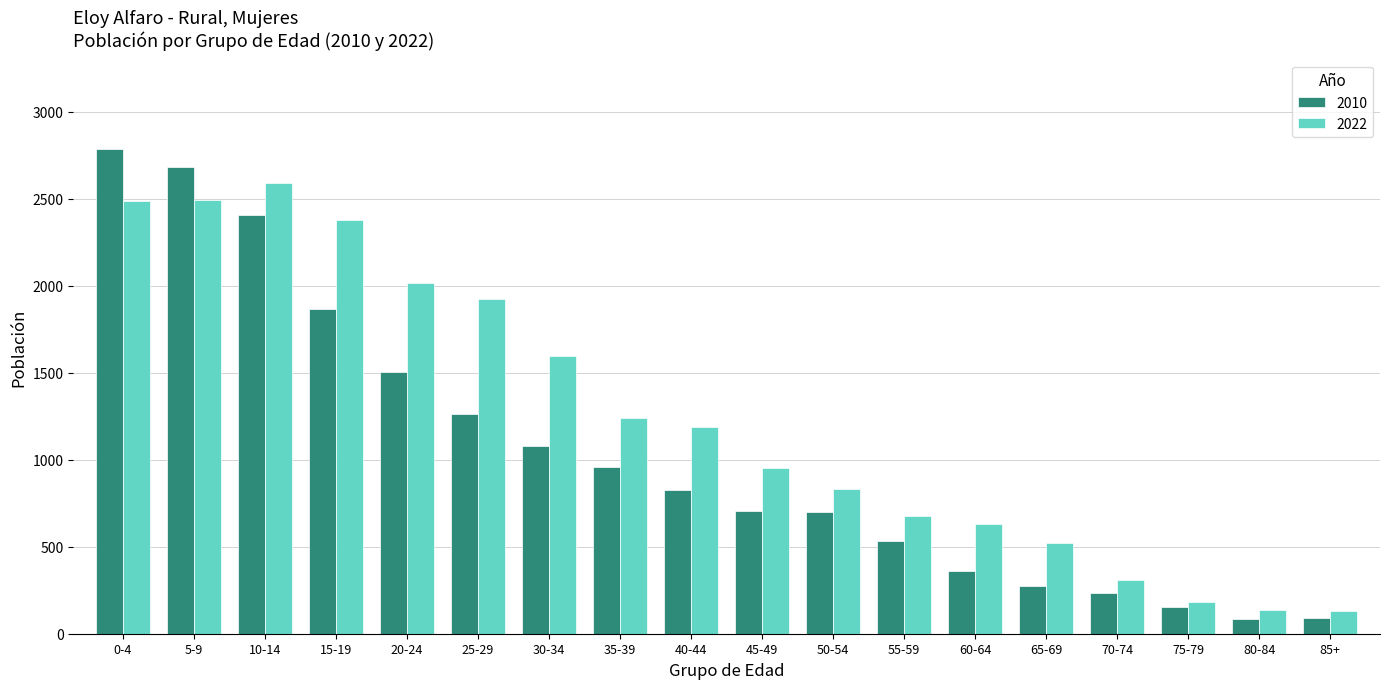

At which label does 2010 reach its peak?

0-4